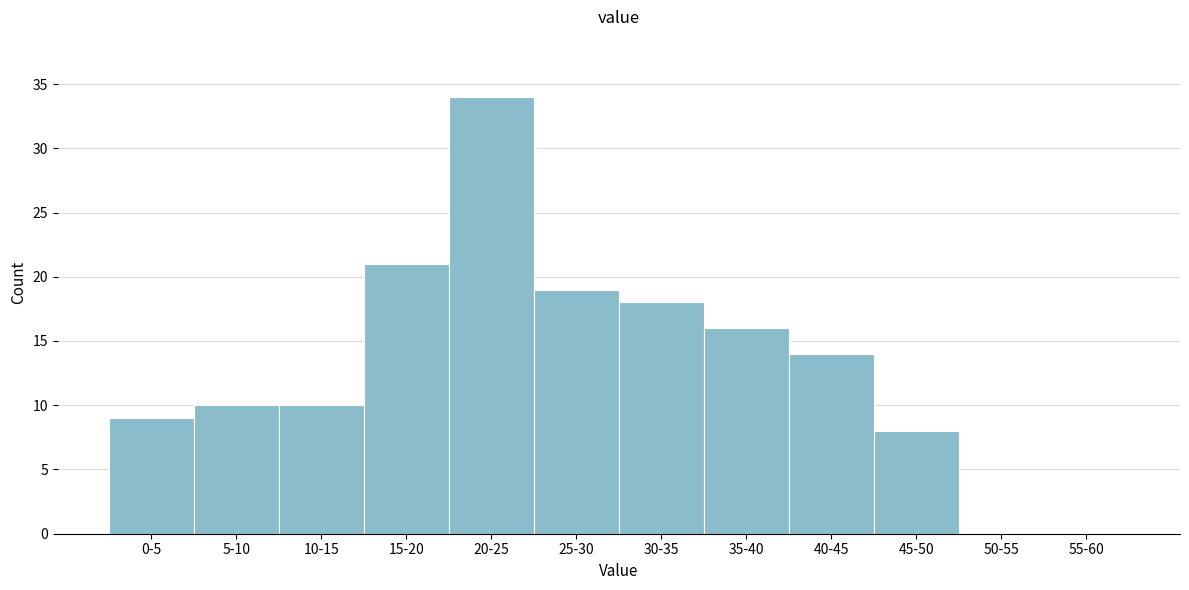

Reading left to right, transcribe all the data shown in this chart.

0-5=9	5-10=10	10-15=10	15-20=21	20-25=34	25-30=19	30-35=18	35-40=16	40-45=14	45-50=8	50-55=0	55-60=0